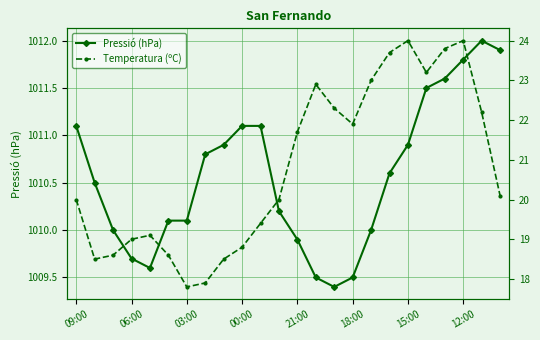

True or false: Pressió (hPa) and Temperatura (ºC) cross at least once.

False